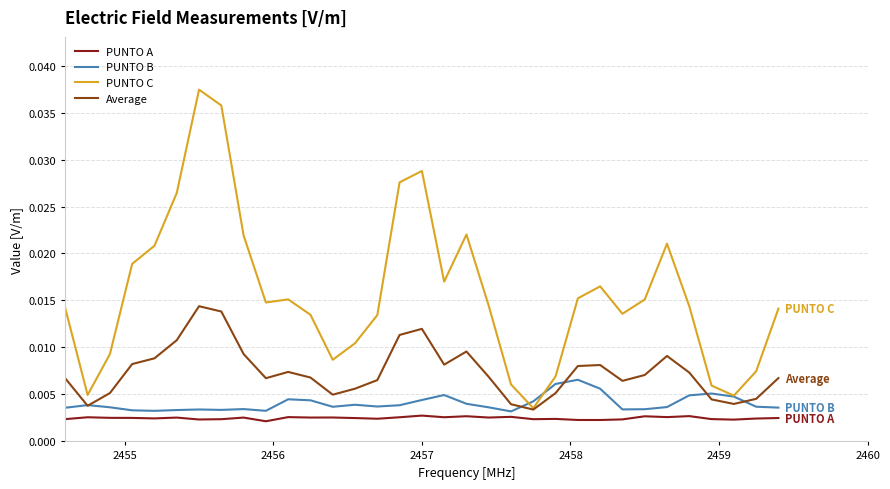

Which series has the largest total across all categories?

PUNTO C